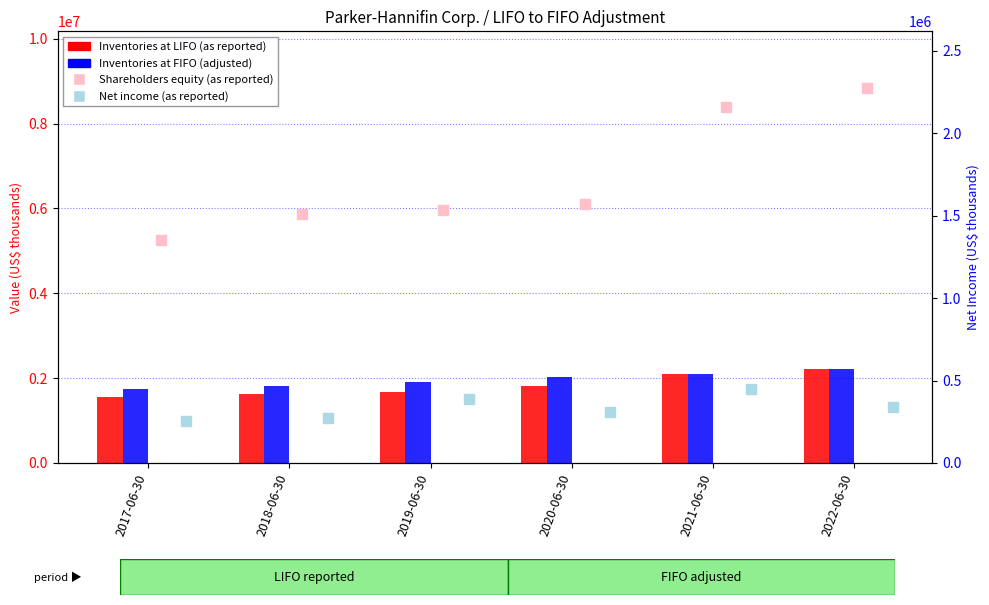

At which category is the sum across all series the highest?

2022-06-30